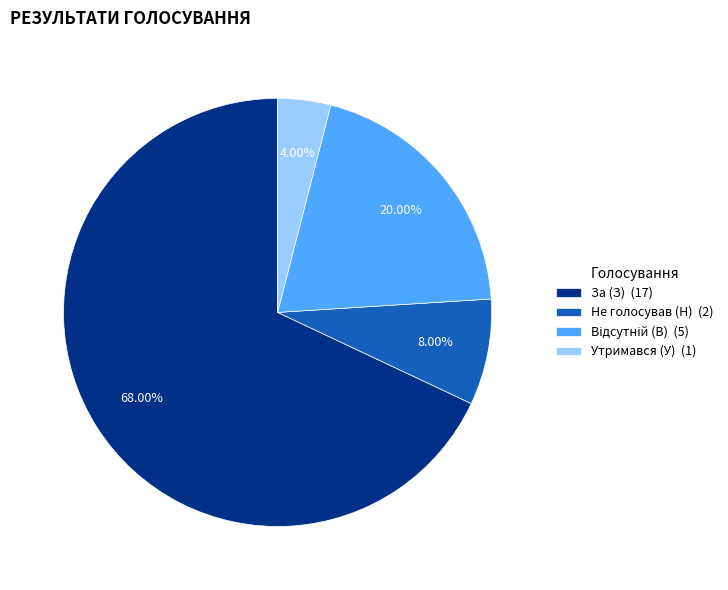

Which has a higher value, За (З) (17) or Утримався (У) (1)?

За (З) (17)